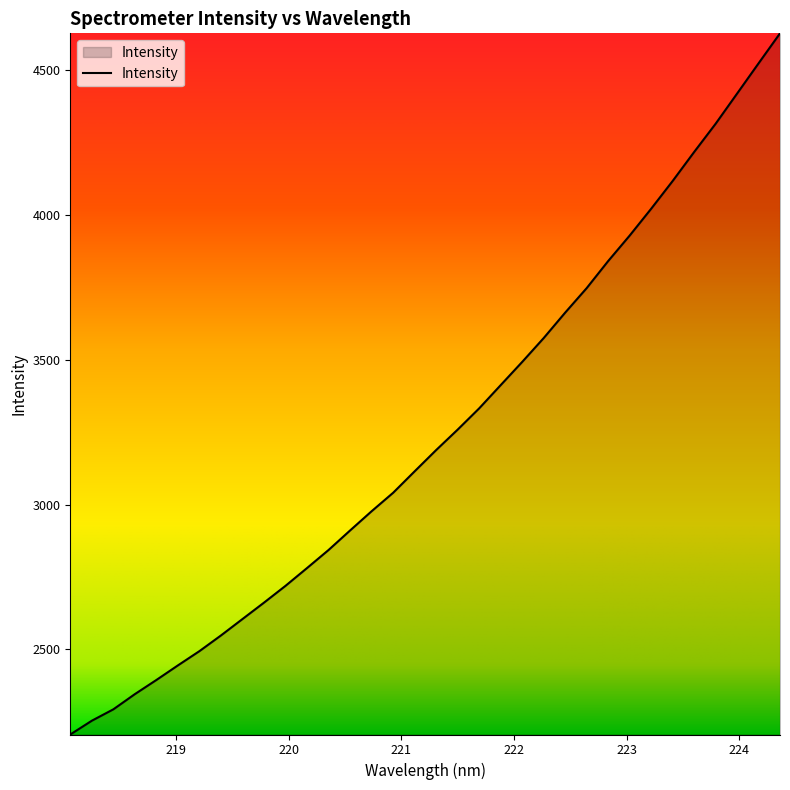

What is the greatest value displayed?

4627.2